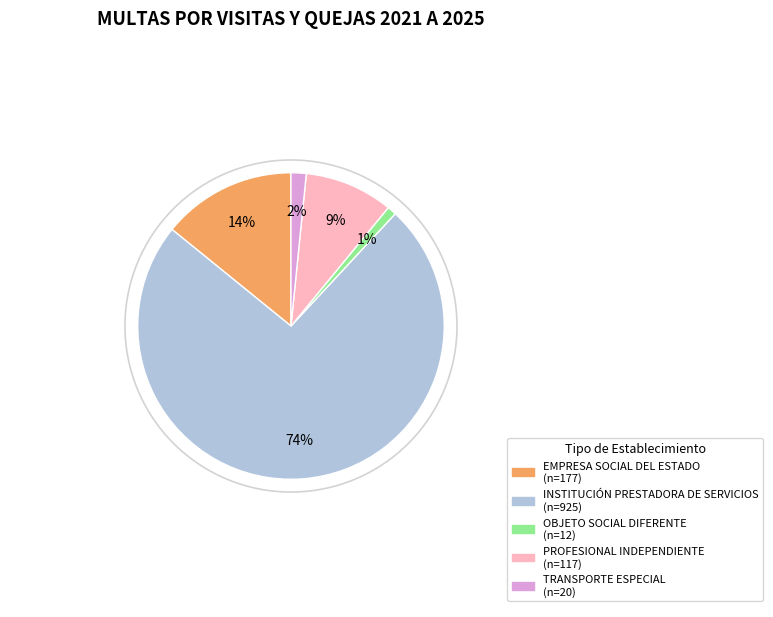

To the nearest percent, what is the difference between the largest and smallest slice percentages?

73%